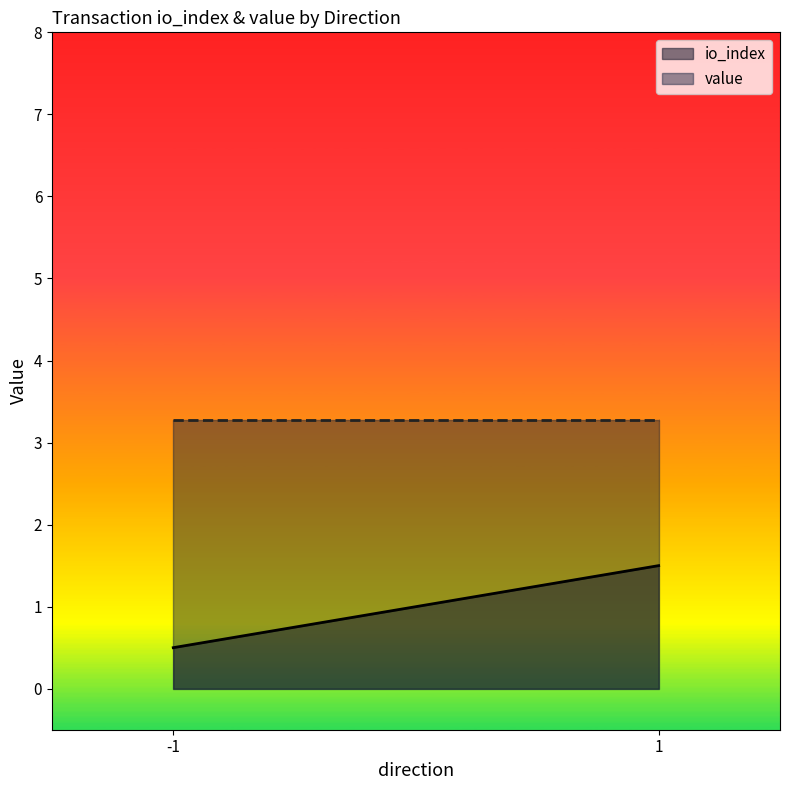

Rank the series at -1 from highest to lowest value.

value, io_index